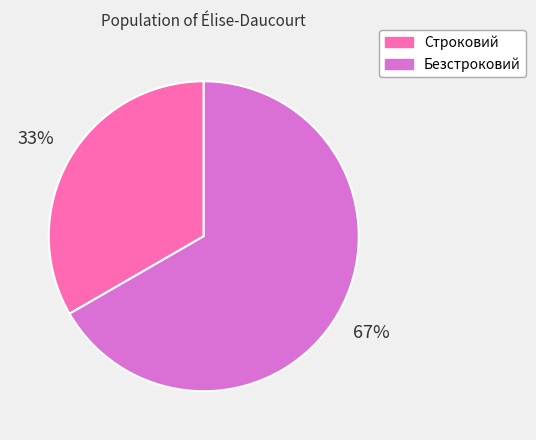

To the nearest percent, what percentage of the pie is Безстроковий?

67%